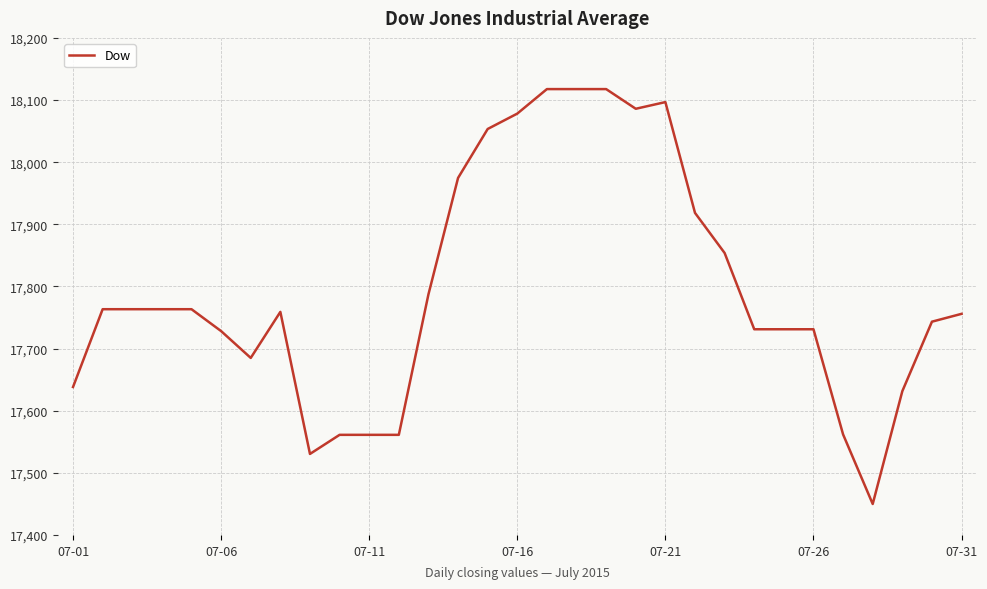

What is the minimum value shown in the chart?

17449.8